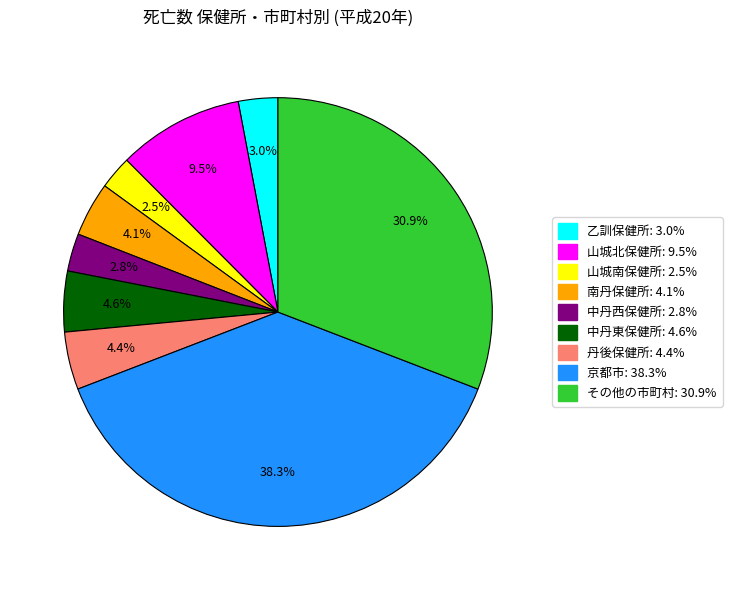

Does any single category account for the majority?

No